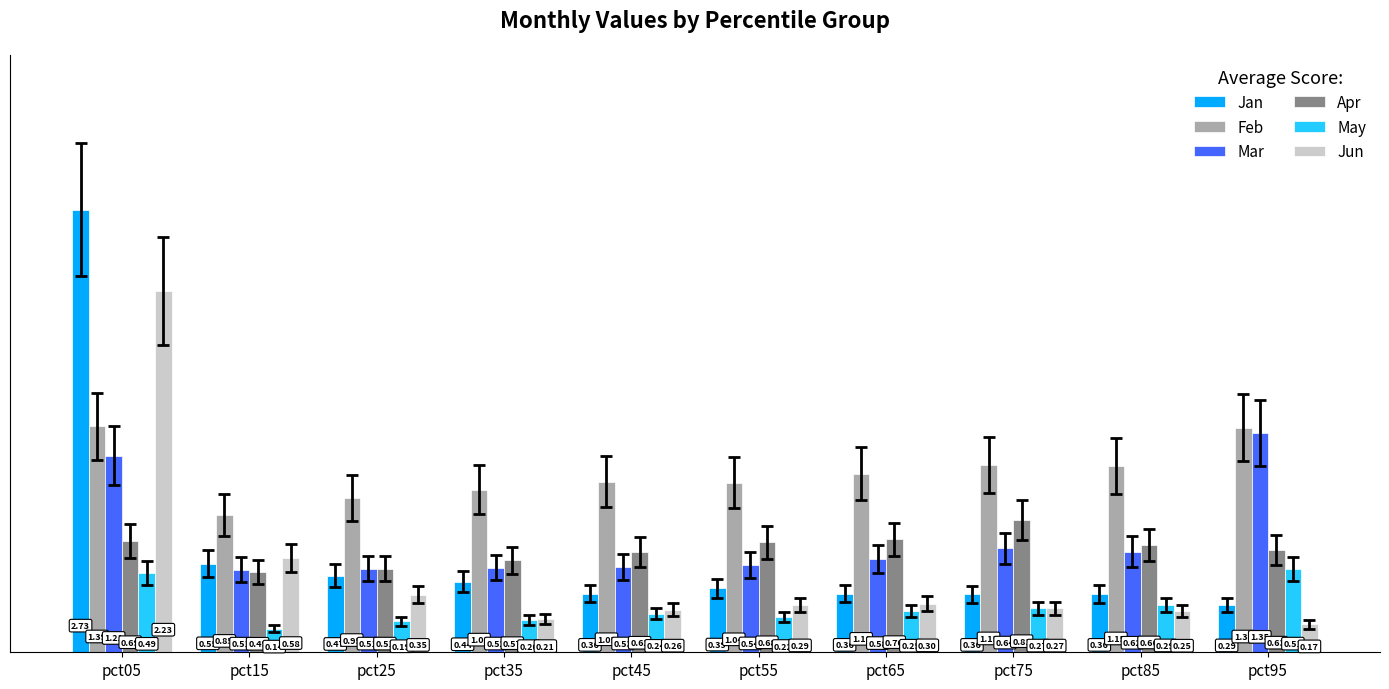

Is it true that Mar equals 0.7 at pct25?

False